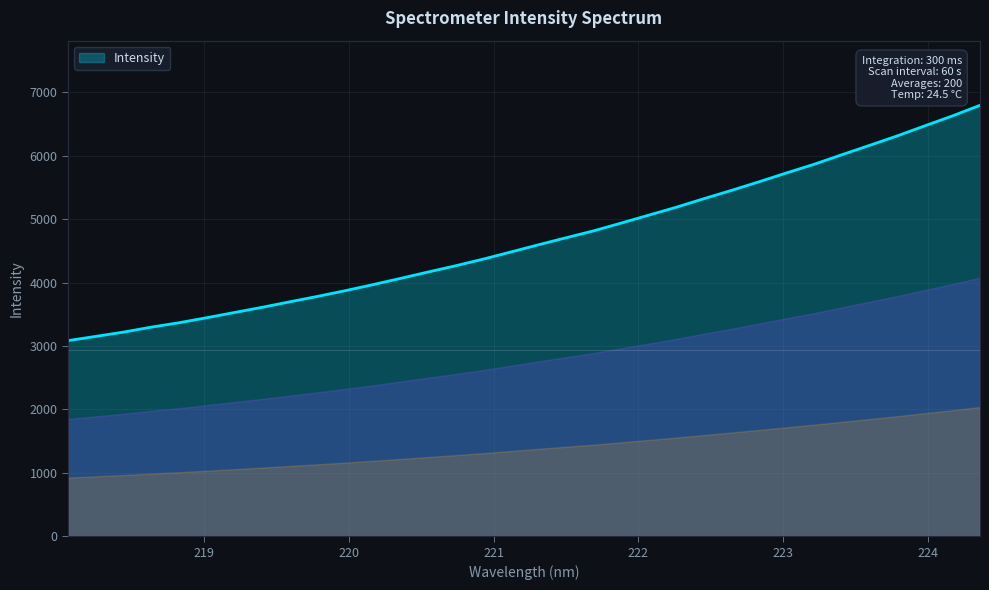

What is the minimum value shown in the chart?

3086.3